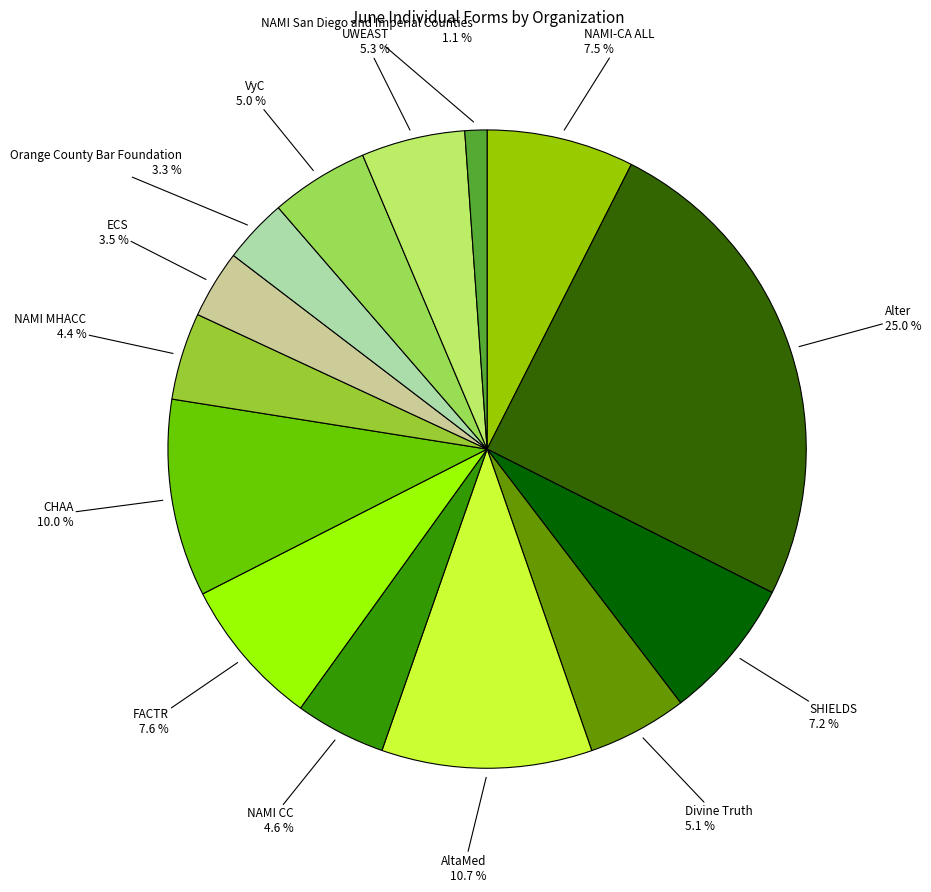

How many slices are in this pie chart?

14